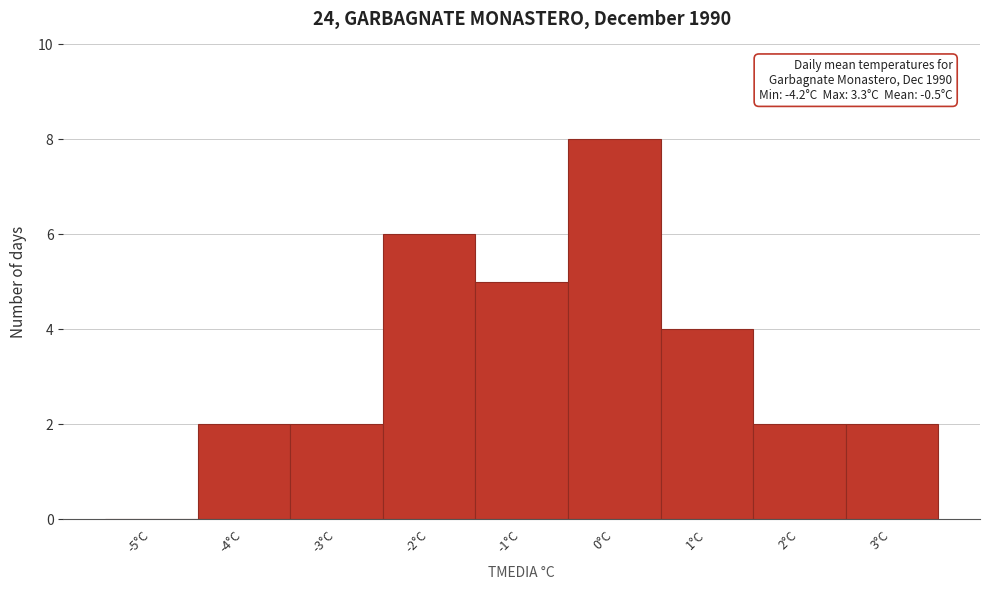

Over which range of the x-axis is the bar tallest?

-0.5 to 0.5